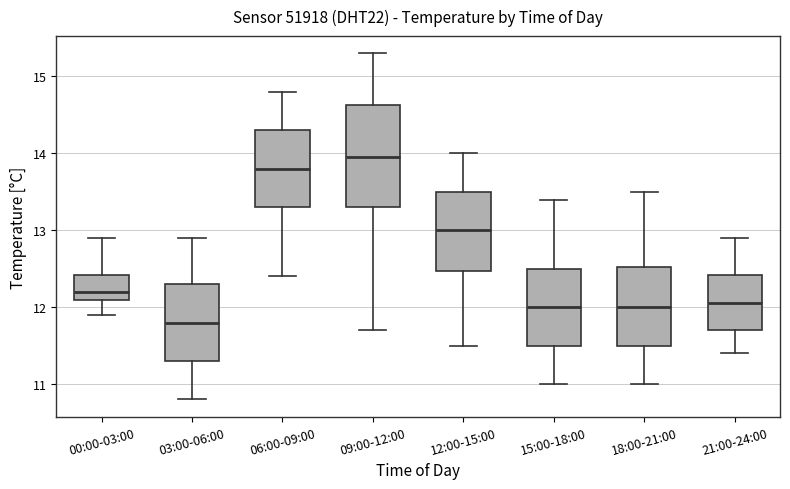

Reading left to right, read every box against the y-axis: the position of its median line, the range the box covers, and the ends of its whiskers. The values are not printed on the chart, so give them approximately, as read against the axis.

00:00-03:00: median 12.2, box 12.1 to 12.4, whiskers 11.9 to 12.9
03:00-06:00: median 11.8, box 11.3 to 12.3, whiskers 10.8 to 12.9
06:00-09:00: median 13.8, box 13.3 to 14.3, whiskers 12.4 to 14.8
09:00-12:00: median 14.0, box 13.3 to 14.6, whiskers 11.7 to 15.3
12:00-15:00: median 13.0, box 12.5 to 13.5, whiskers 11.5 to 14.0
15:00-18:00: median 12.0, box 11.5 to 12.5, whiskers 11.0 to 13.4
18:00-21:00: median 12.0, box 11.5 to 12.5, whiskers 11.0 to 13.5
21:00-24:00: median 12.1, box 11.7 to 12.4, whiskers 11.4 to 12.9